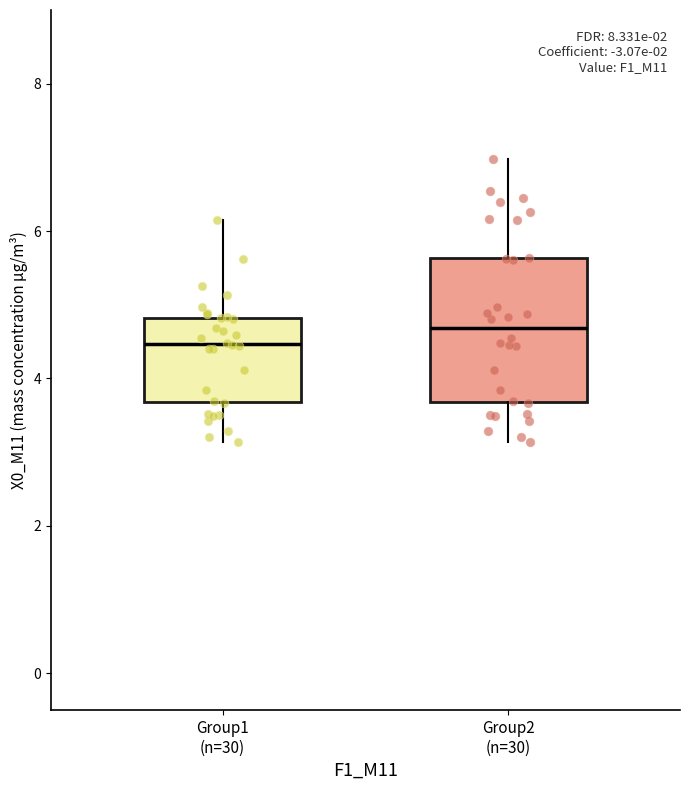

Which box has the lowest median line?

Group1 (n=30)